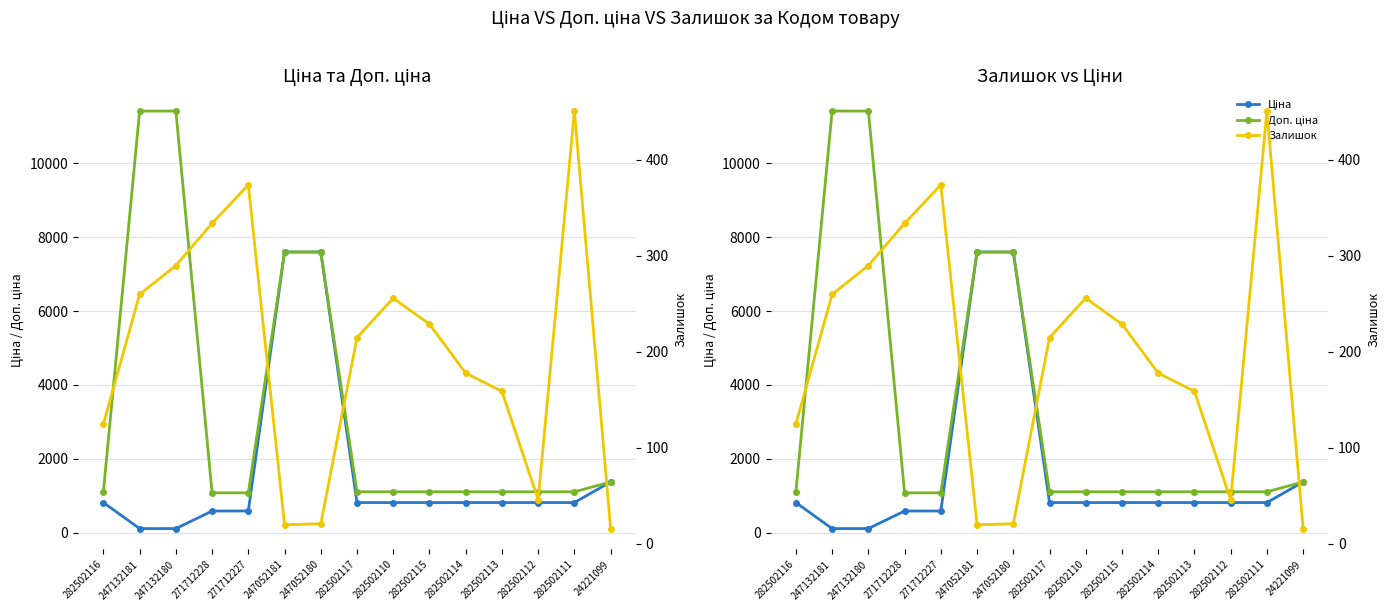

Does the chart have visible grid lines?

Yes